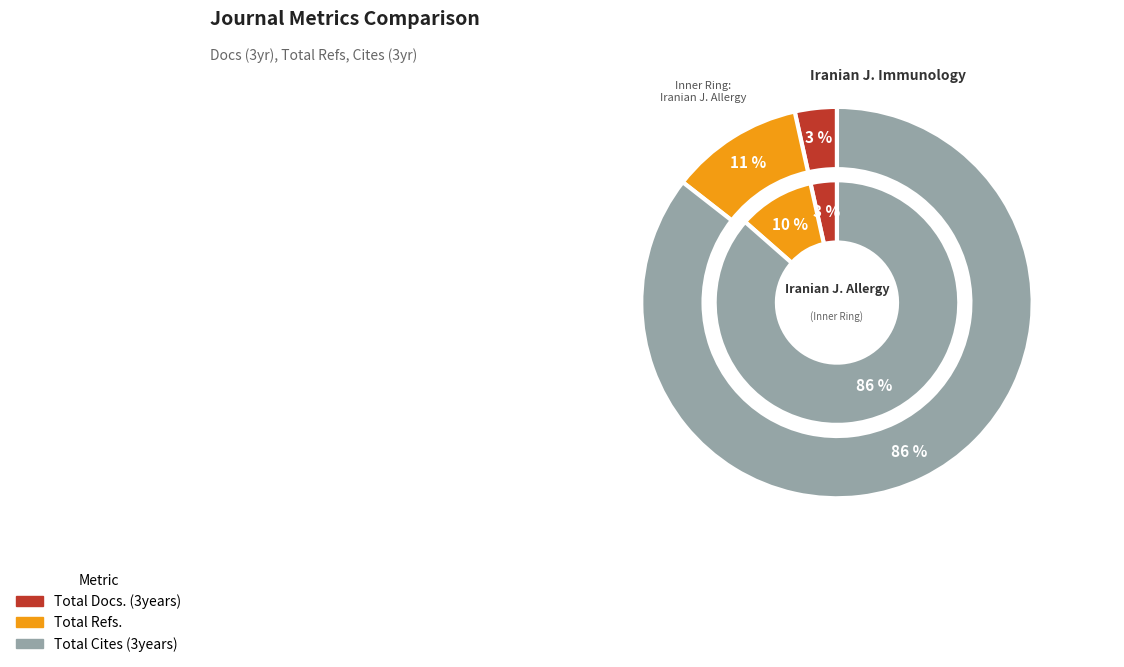

At Total Cites (3years), list the series in order from smallest to largest.

Iranian Journal of Immunology, Iranian Journal of Allergy, Asthma